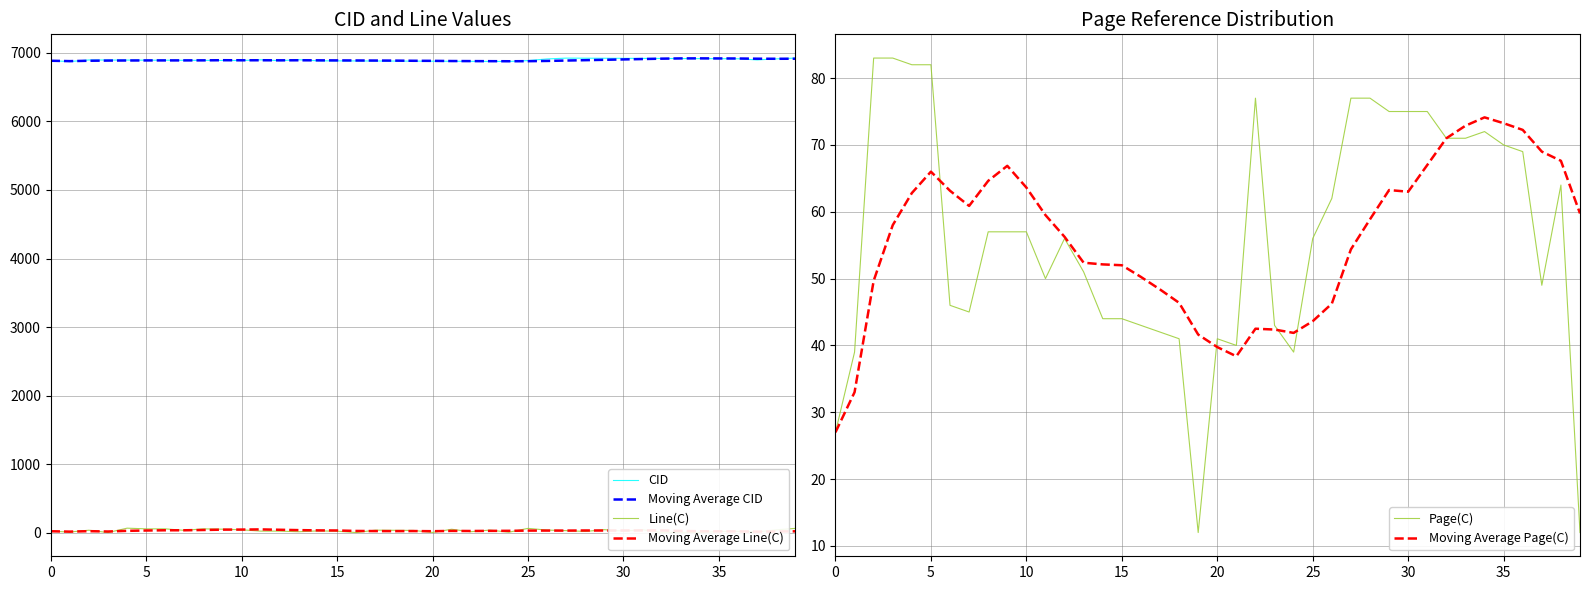

How many lines are shown in the chart?

6